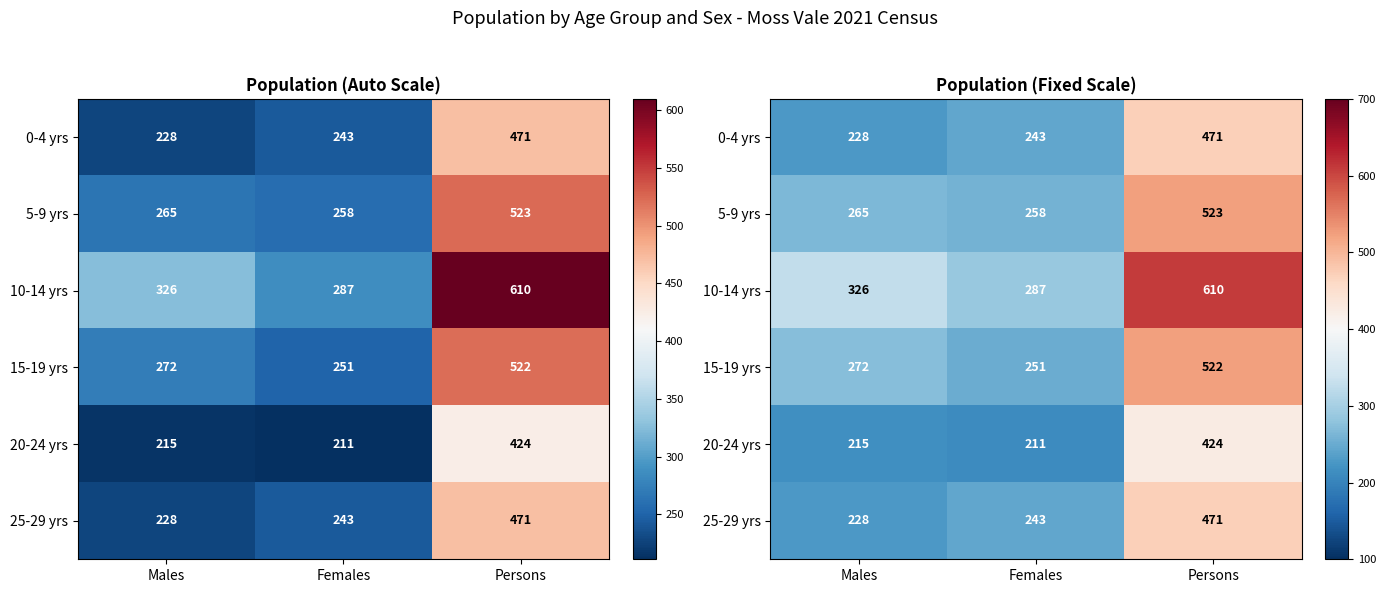

The value of 20-24 yrs at Persons is 129. True or false?

False